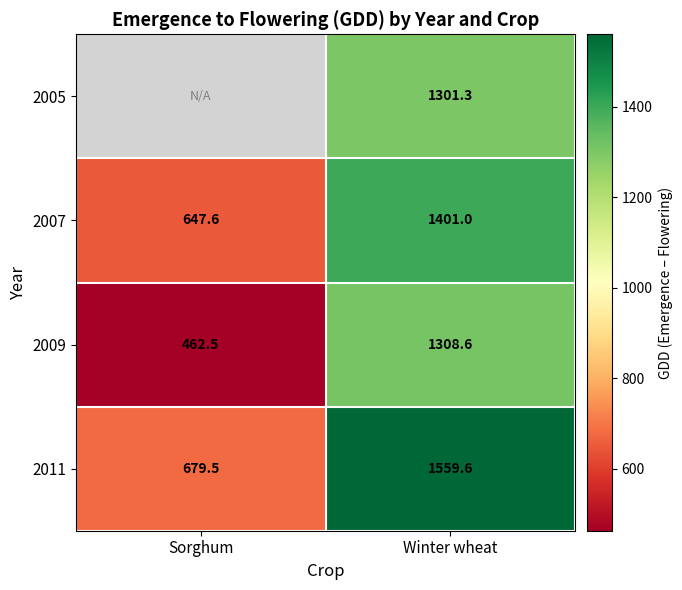

The value of 2007 at Winter wheat is 1946.7. True or false?

False